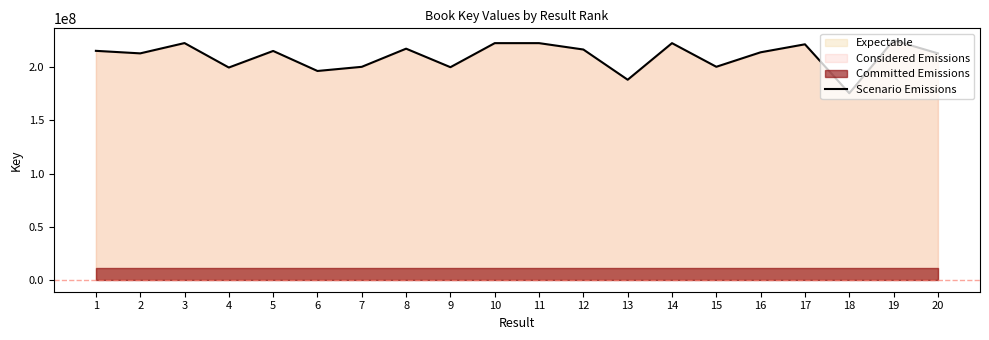

Rank the categories by value from lowest to highest.

18, 13, 6, 4, 9, 7, 15, 20, 2, 16, 5, 1, 12, 8, 17, 10, 14, 11, 3, 19